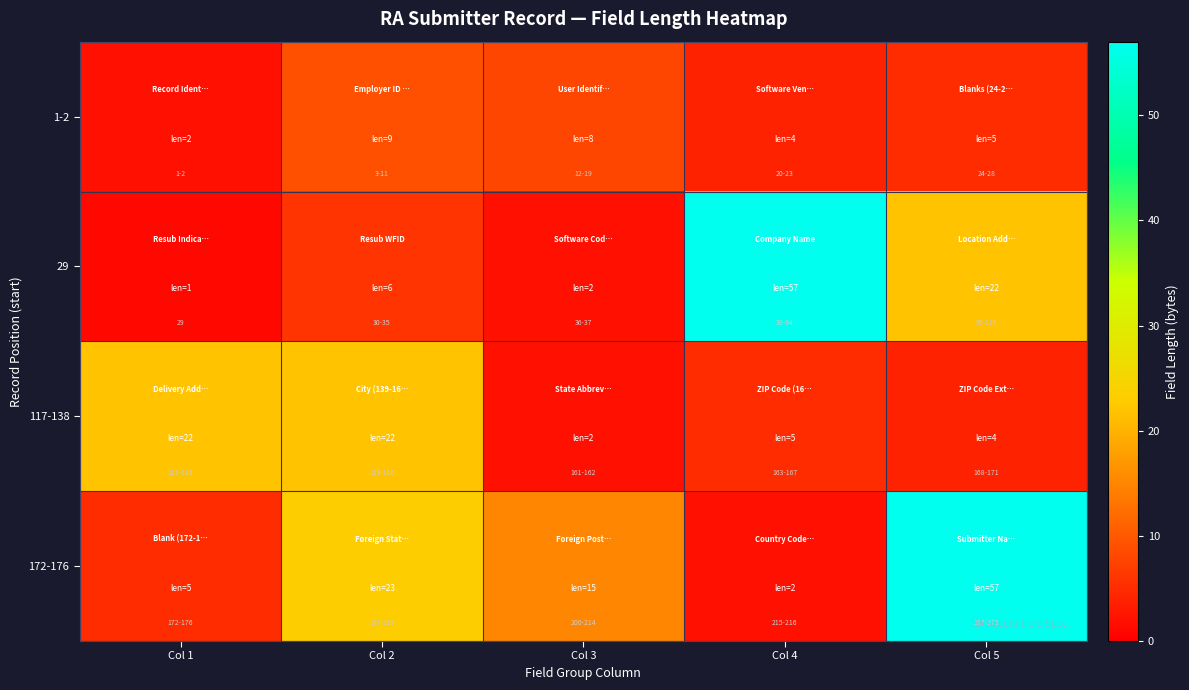

Between Col 4 and Col 5, which series saw the biggest shift?

172-176